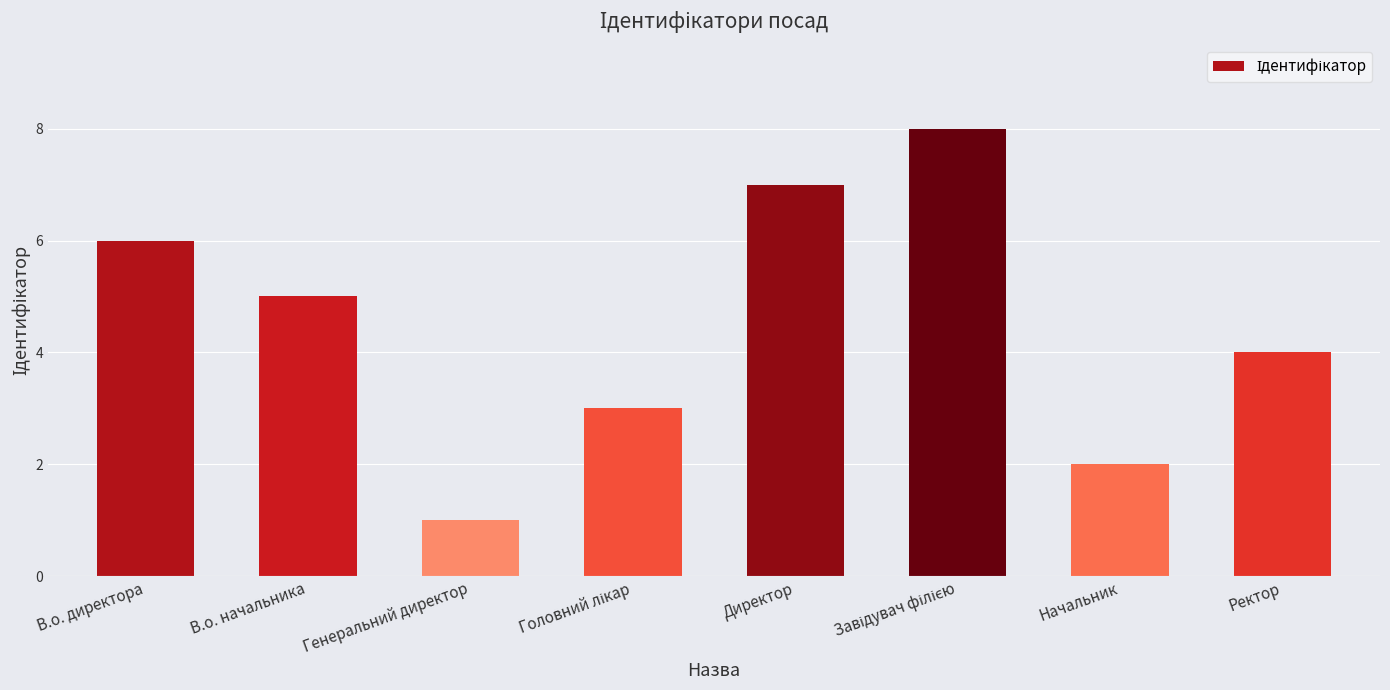

Are the bars horizontal?

No